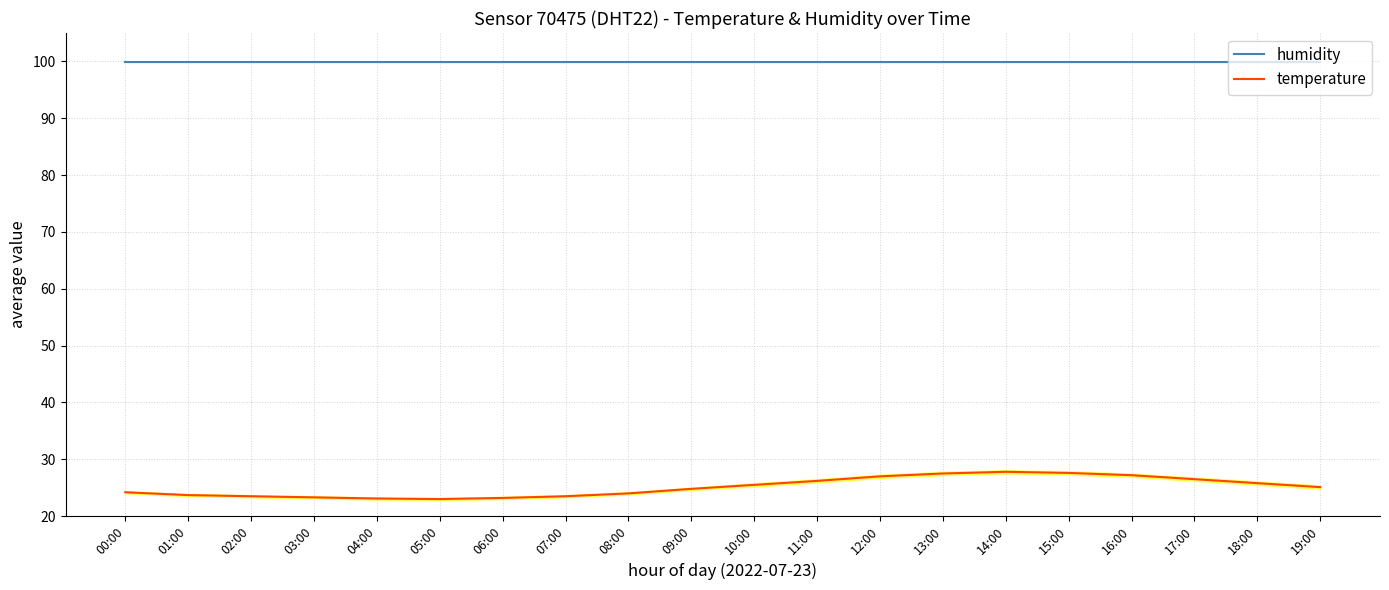

What is the greatest value displayed?

99.9